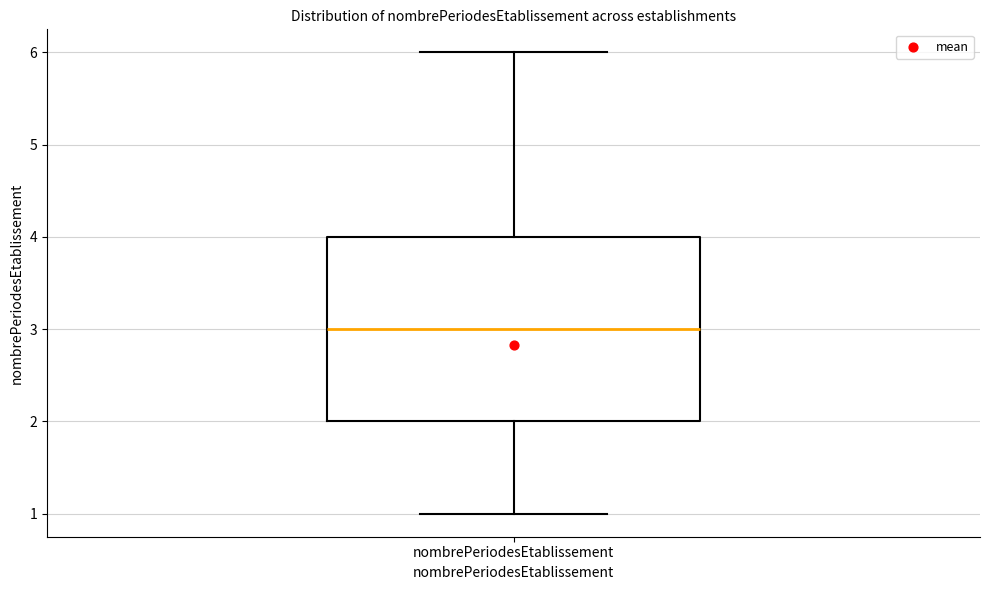

Transcribe this box plot: give where the median line is, the range the box spans, and where the two whiskers end, as read against the y-axis. The values are not printed on the chart, so give them approximately, as read against the axis.

median 3, box 2 to 4, whiskers 1 to 6